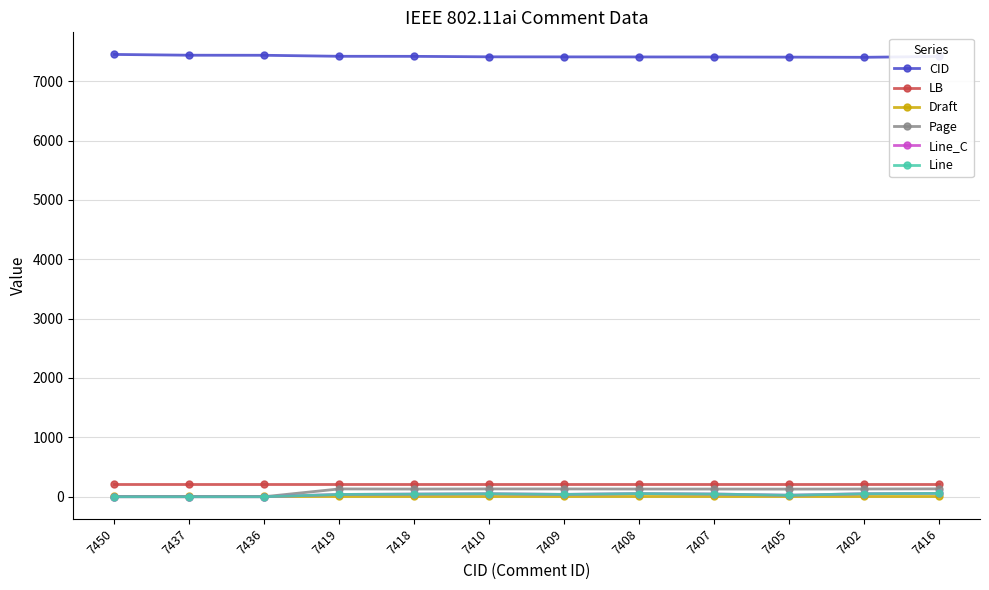

Where is the first local maximum for Line_C?

7410